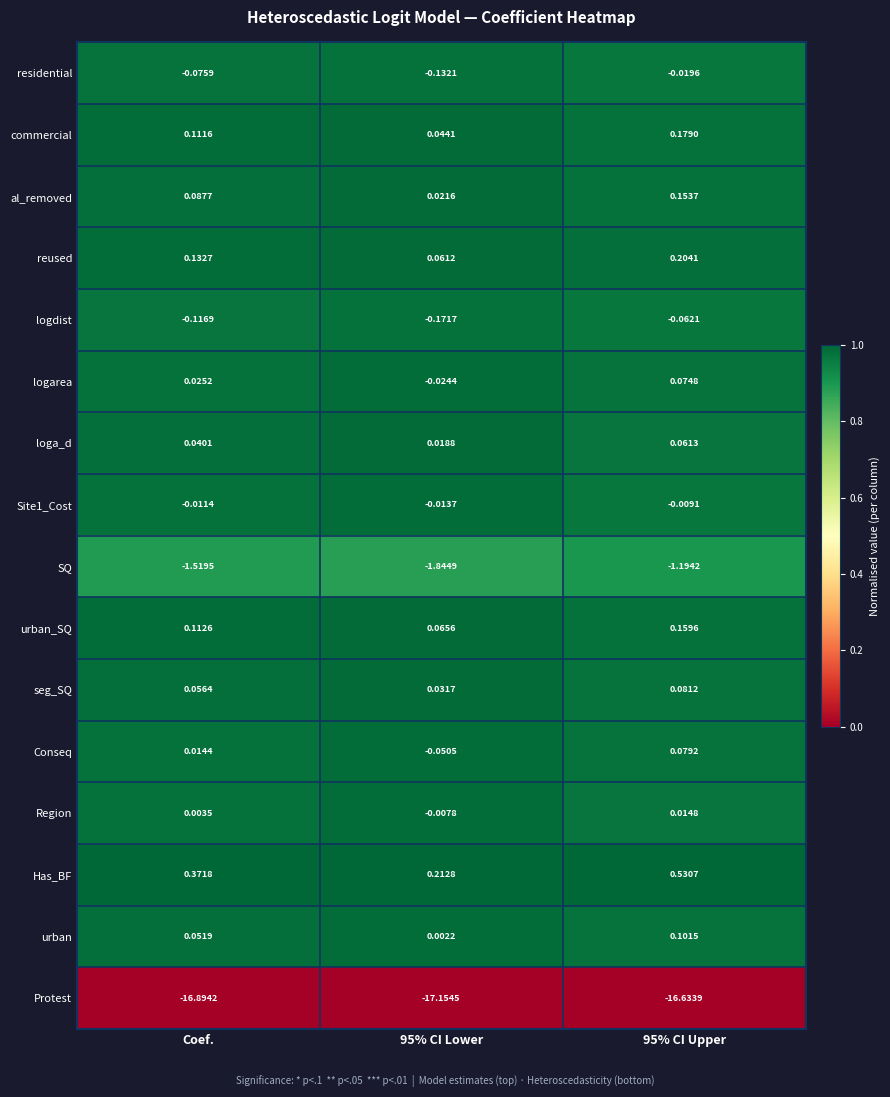

Which series has the largest total across all categories?

Has_BF